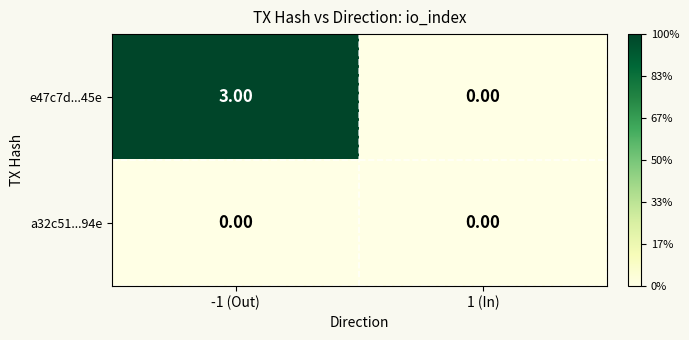

What is the spread (max minus min) of values at -1 (Out)?

3